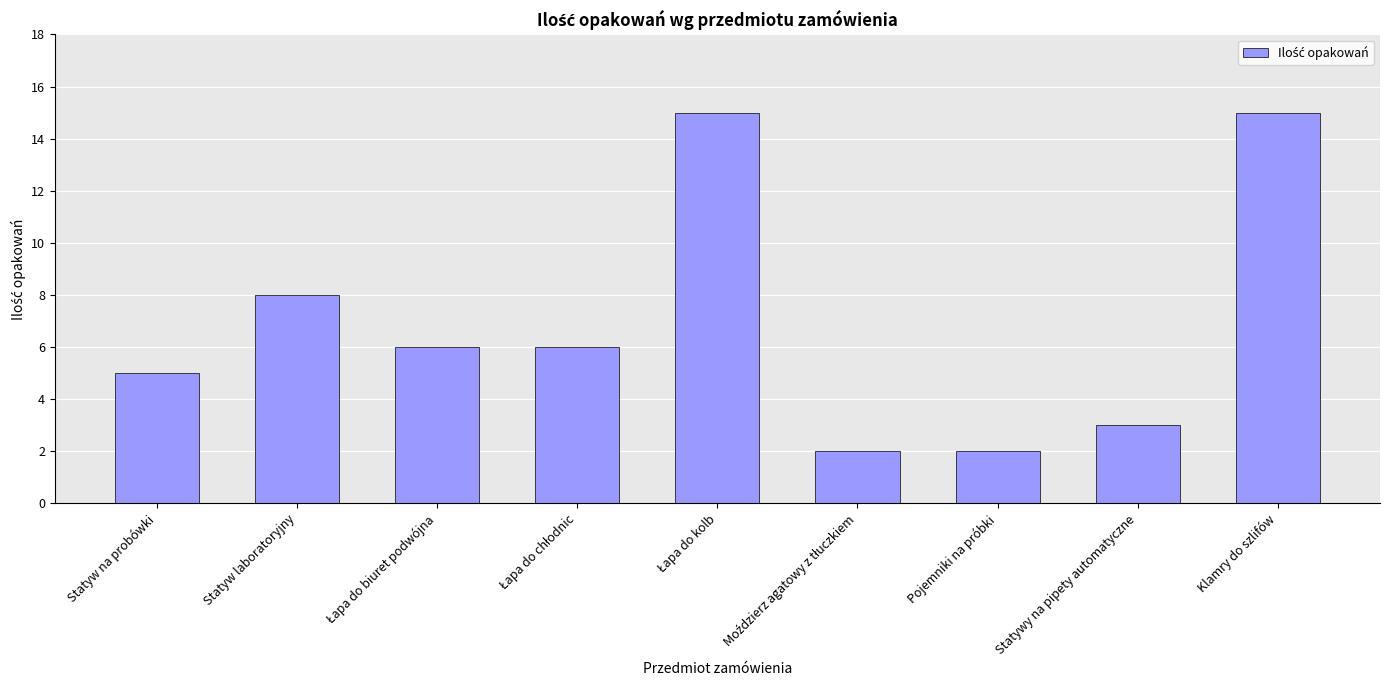

True or false: the data shows 8 at Statyw laboratoryjny.

True